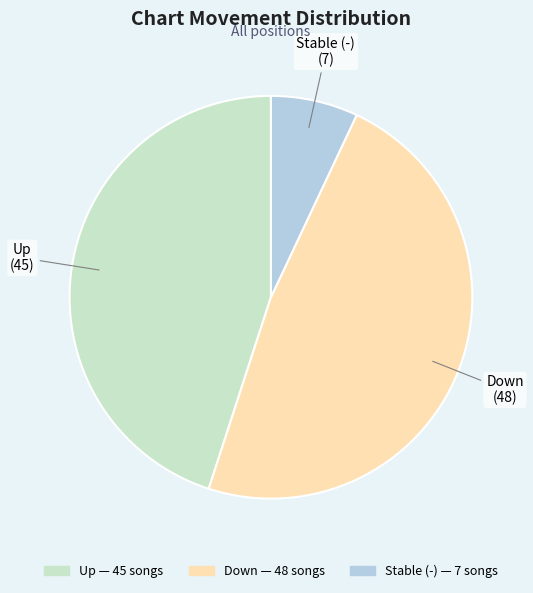

Is there any slice that represents more than half of the pie?

No